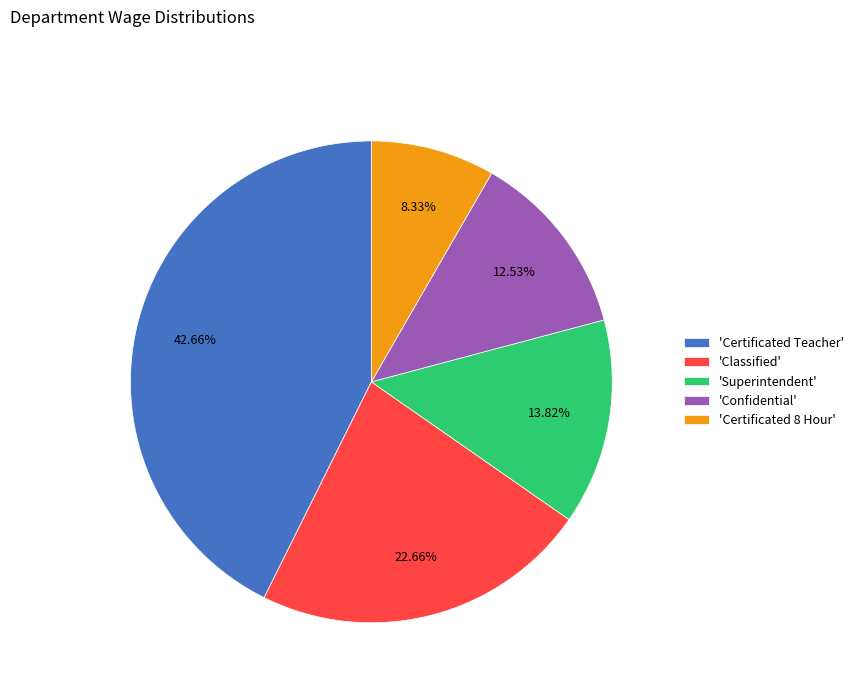

To the nearest percent, what is the difference between the largest and smallest slice percentages?

34%